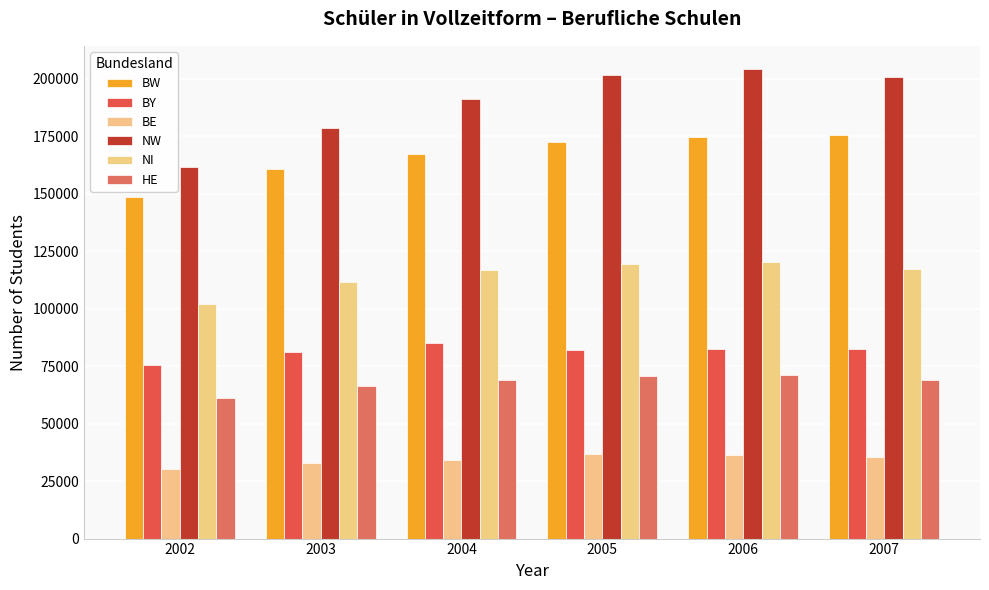

What is the value of the NI bar at the 4th from the left?

119542